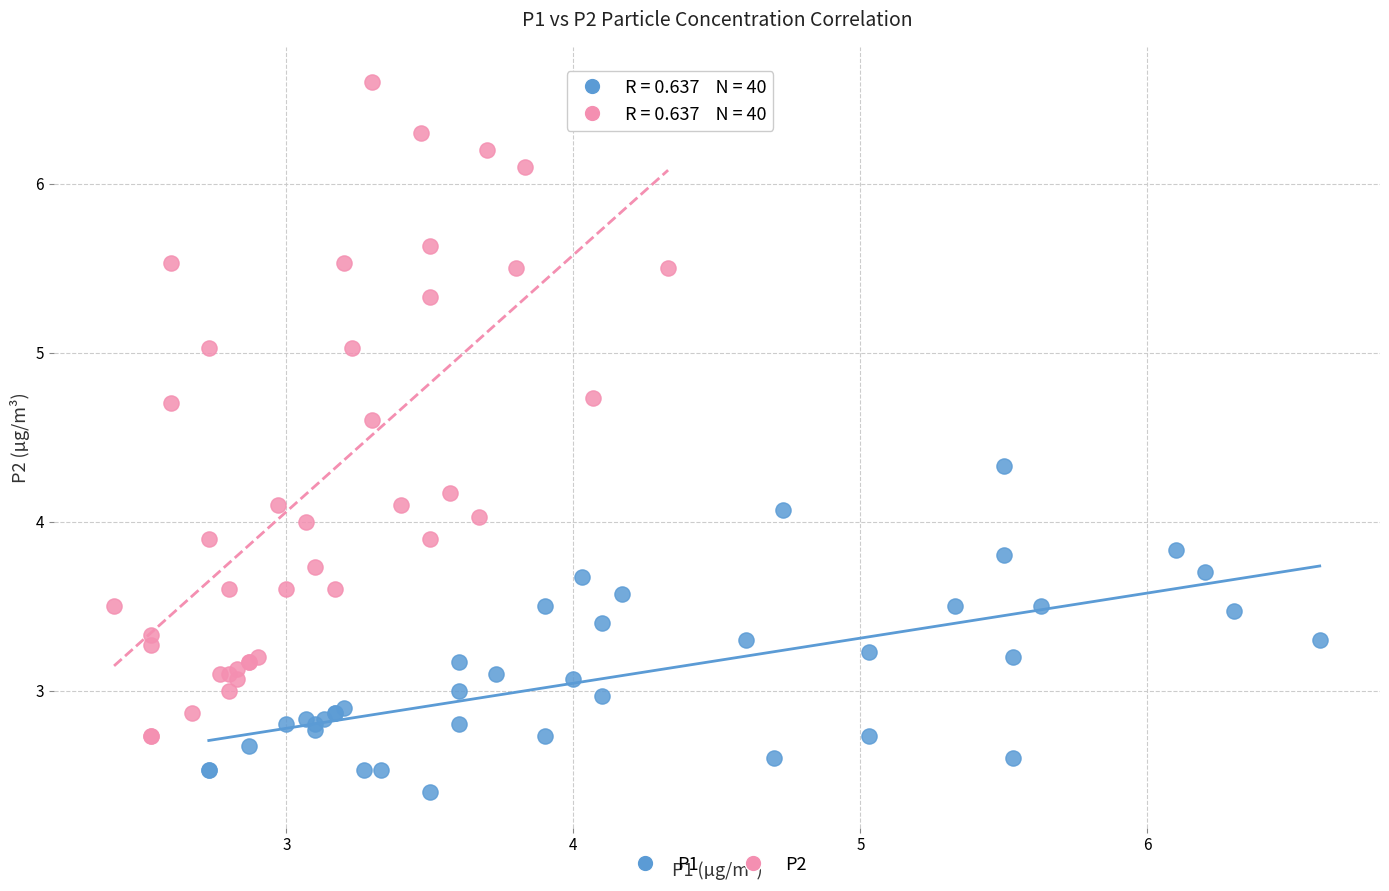

Which series has the widest spread of Y values?

P2